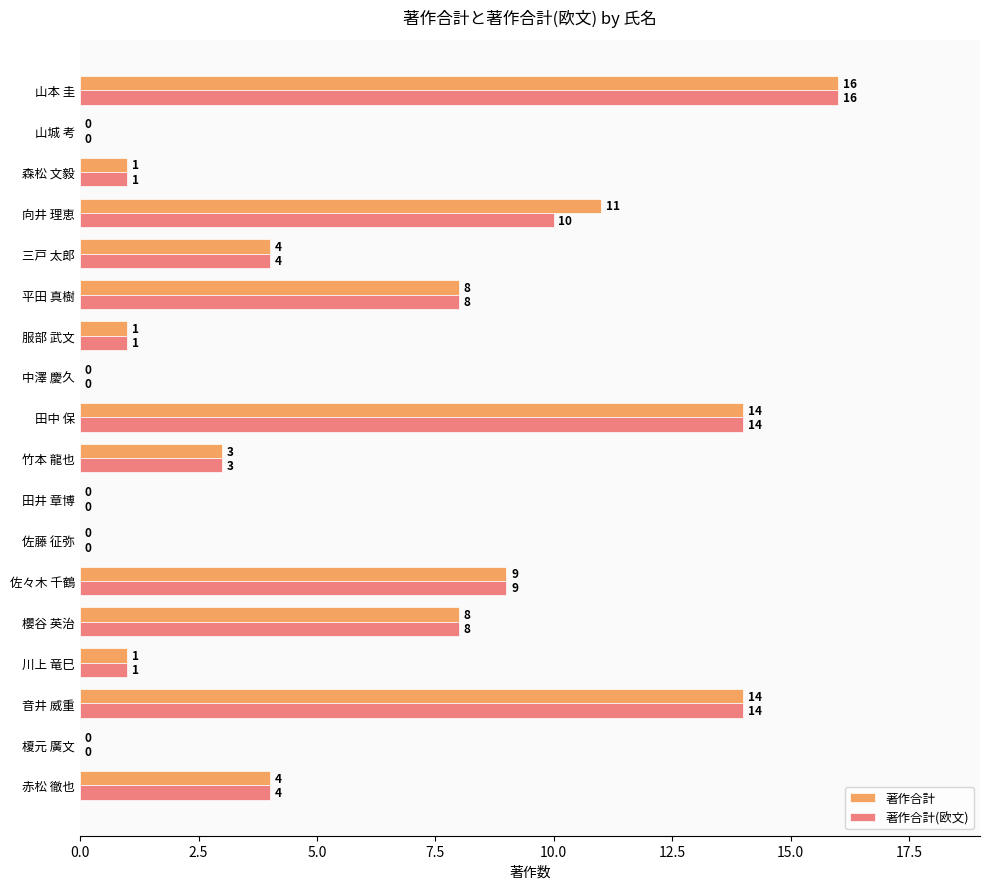

What is the sum of the 著作合計(欧文) values at 中澤 慶久 and 三戸 太郎?

4